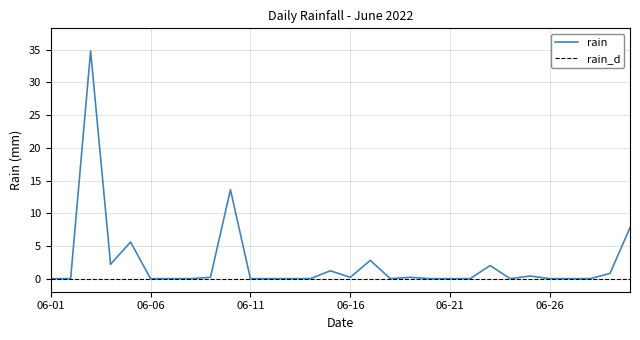

The value at 2022-06-09 is 0.3. True or false?

False